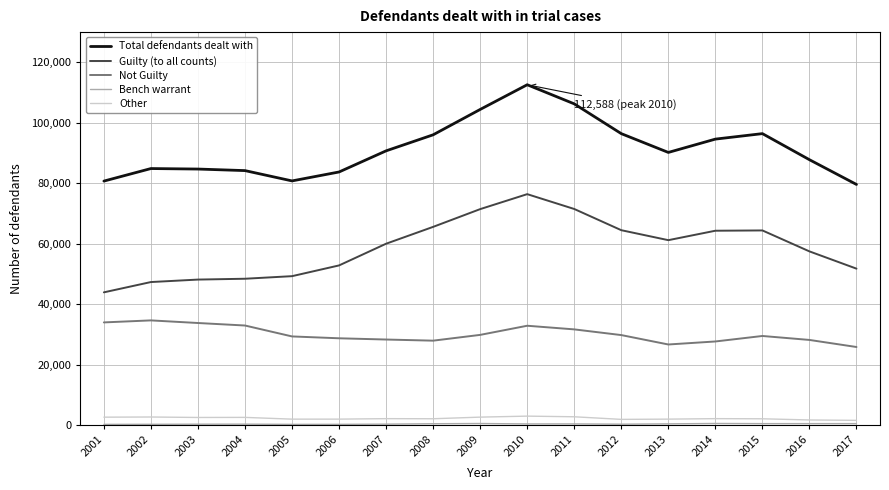

True or false: Other and Guilty (to all counts) cross at least once.

False